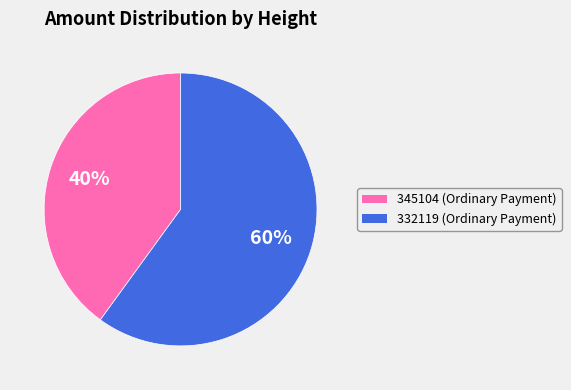

To the nearest percent, what is the average slice percentage?

50%